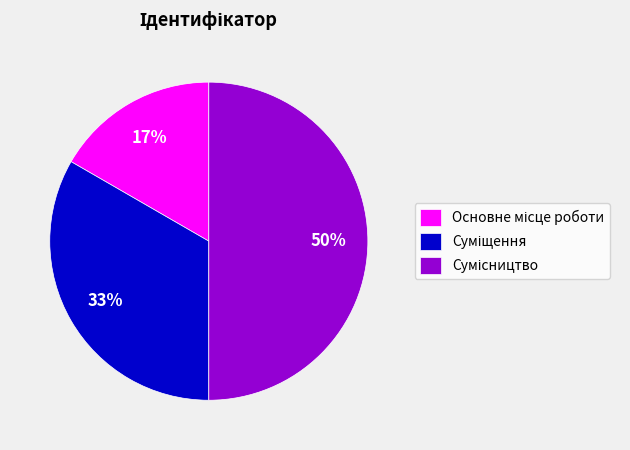

To the nearest percent, what is the average slice percentage?

33%